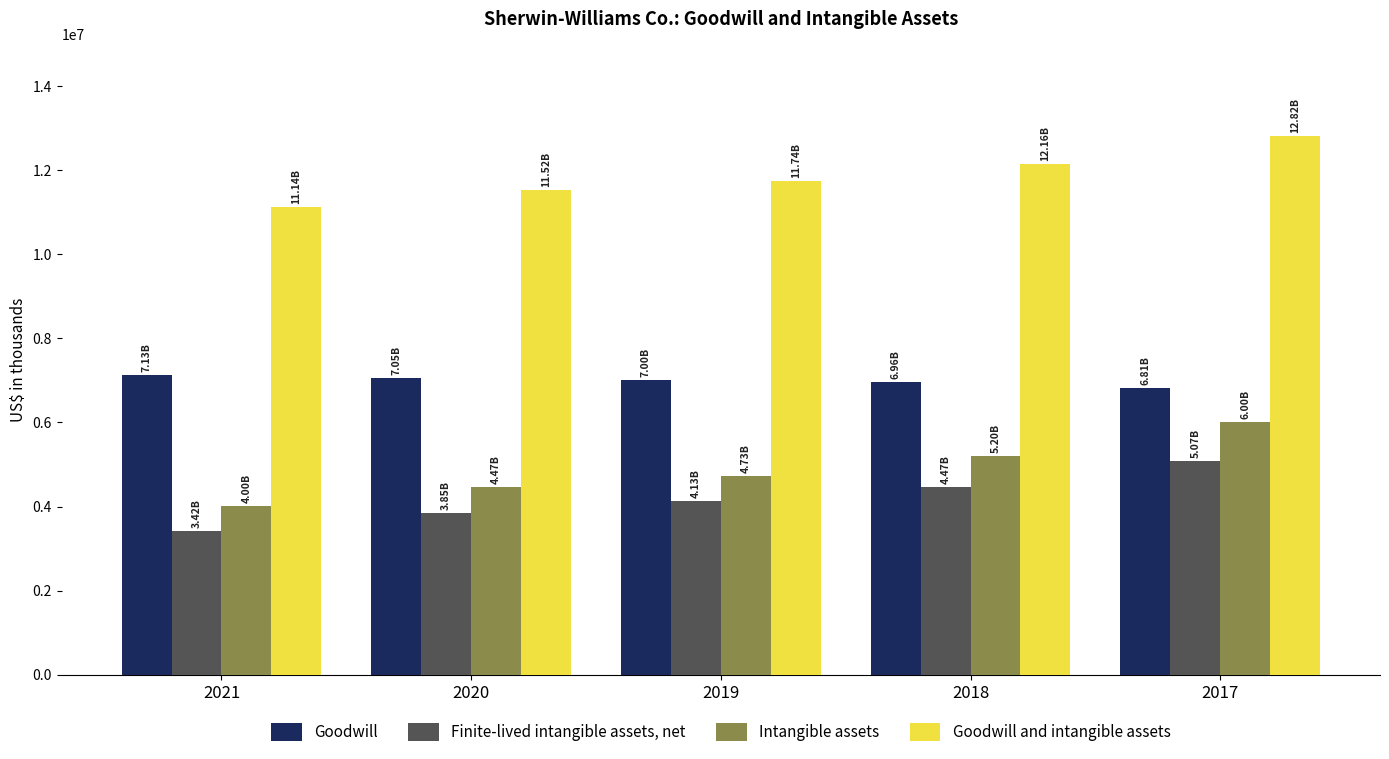

At 2018, list the series in order from largest to smallest.

Goodwill and intangible assets, Goodwill, Intangible assets, Finite-lived intangible assets, net